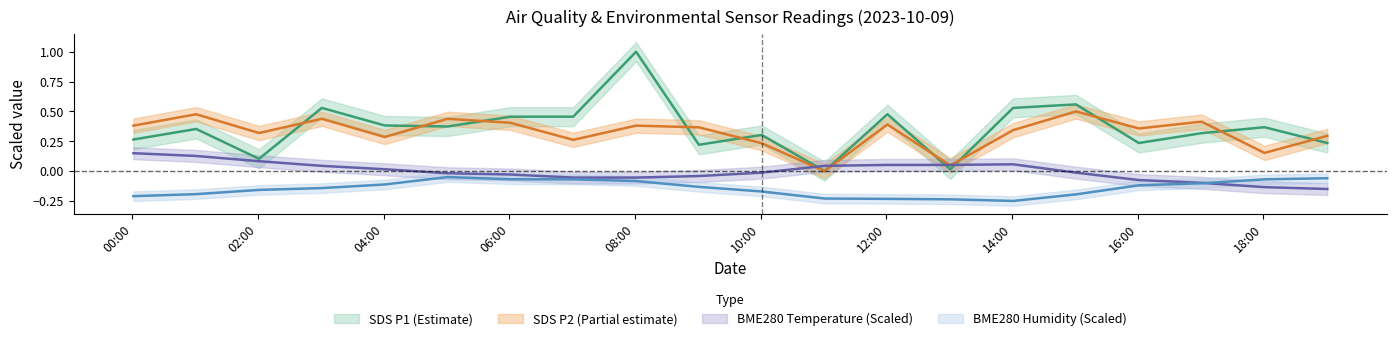

Which series ends up on top after the final intersection of SDS_P2 and SDS_P1?

SDS_P2